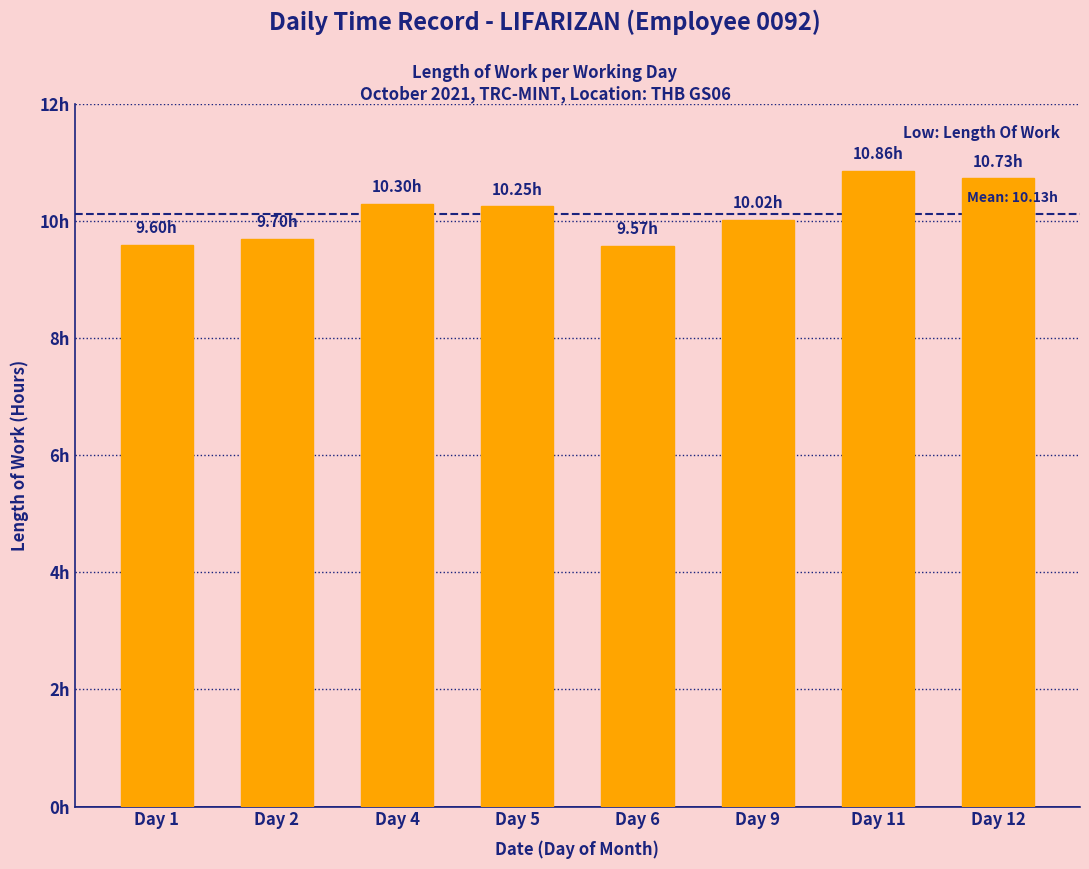

The value at Day 2 is 9.7. True or false?

True